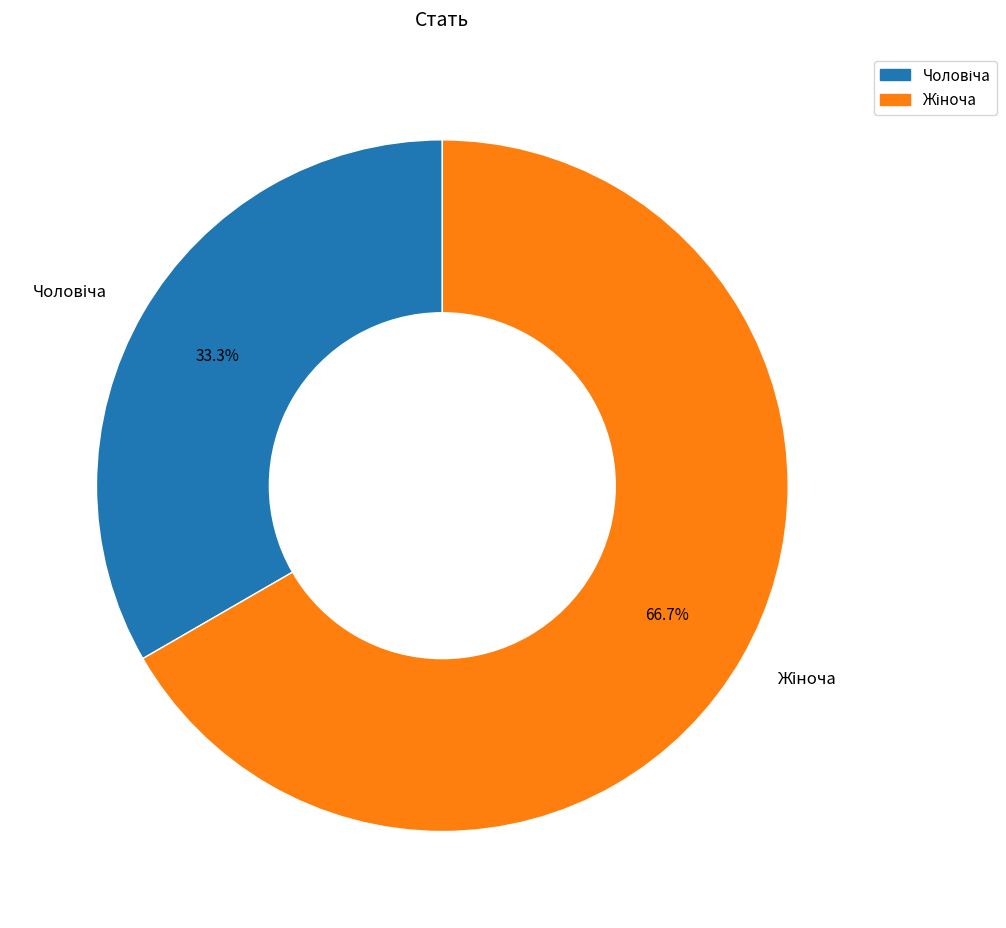

Is there a majority slice in this chart?

Yes